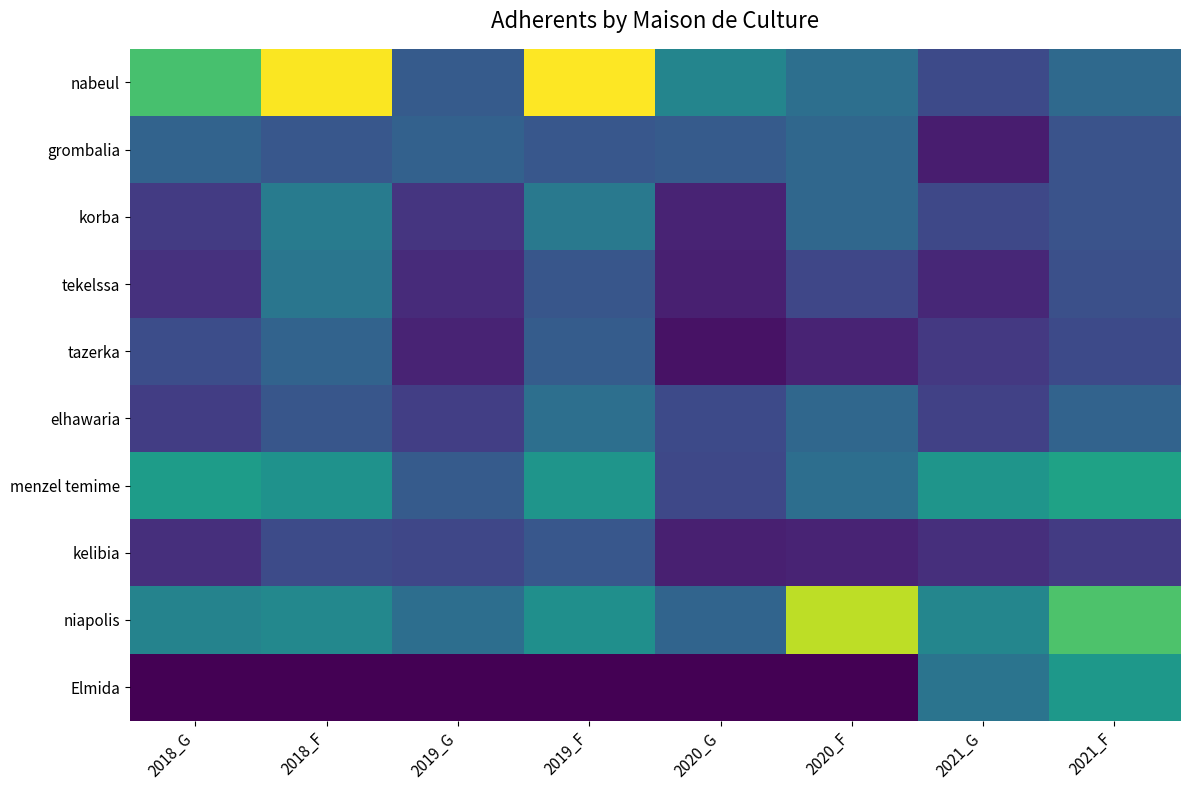

How many values in the tazerka series are below 36?

4